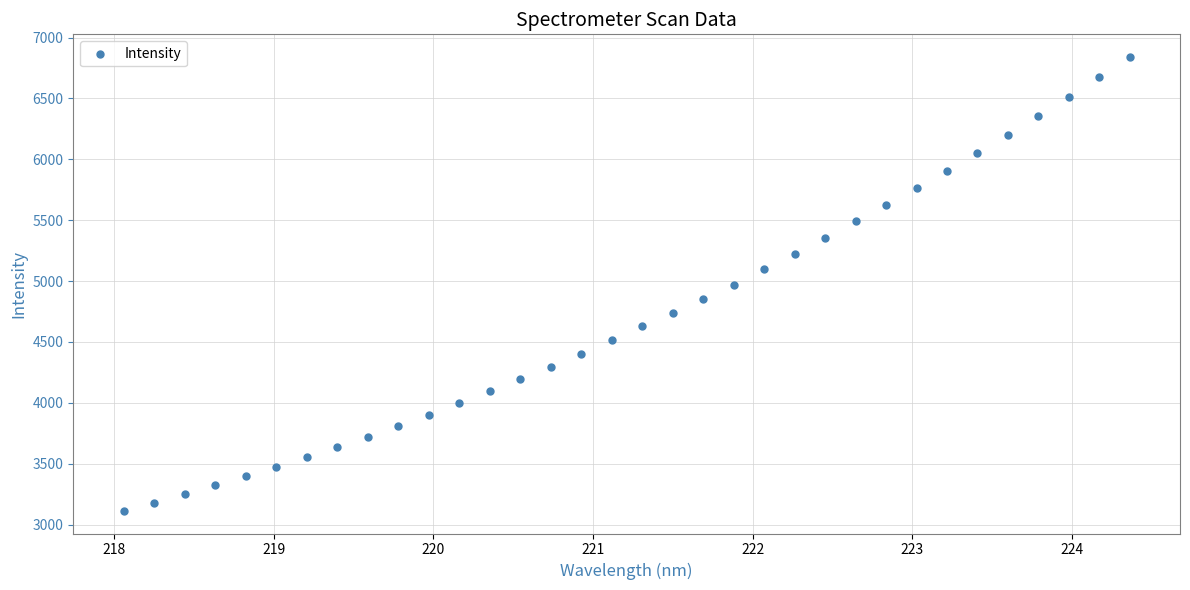

What is the range of Y values (max minus min)?

3727.0